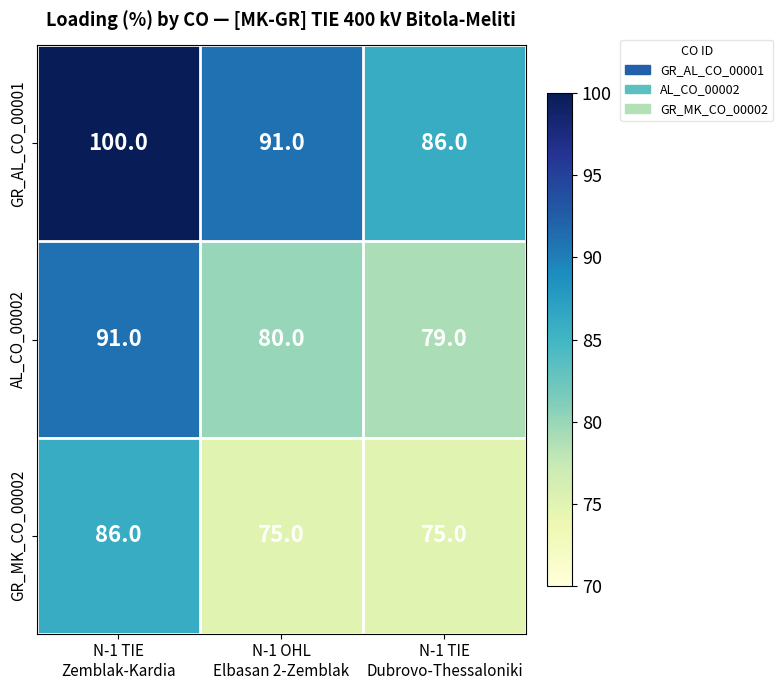

Reading right to left, transcribe all the data shown in this chart.

GR_AL_CO_00001: 86	91	100
AL_CO_00002: 79	80	91
GR_MK_CO_00002: 75	75	86